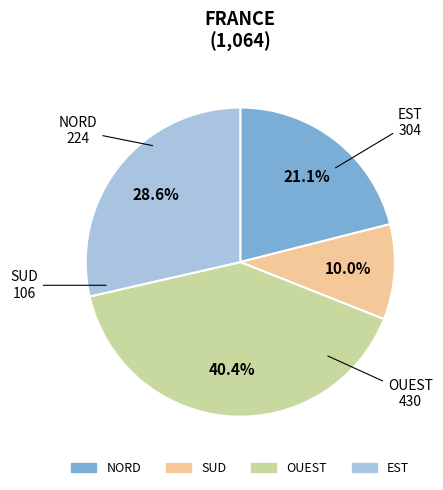

The OUEST slice represents 40% of the pie. True or false?

True